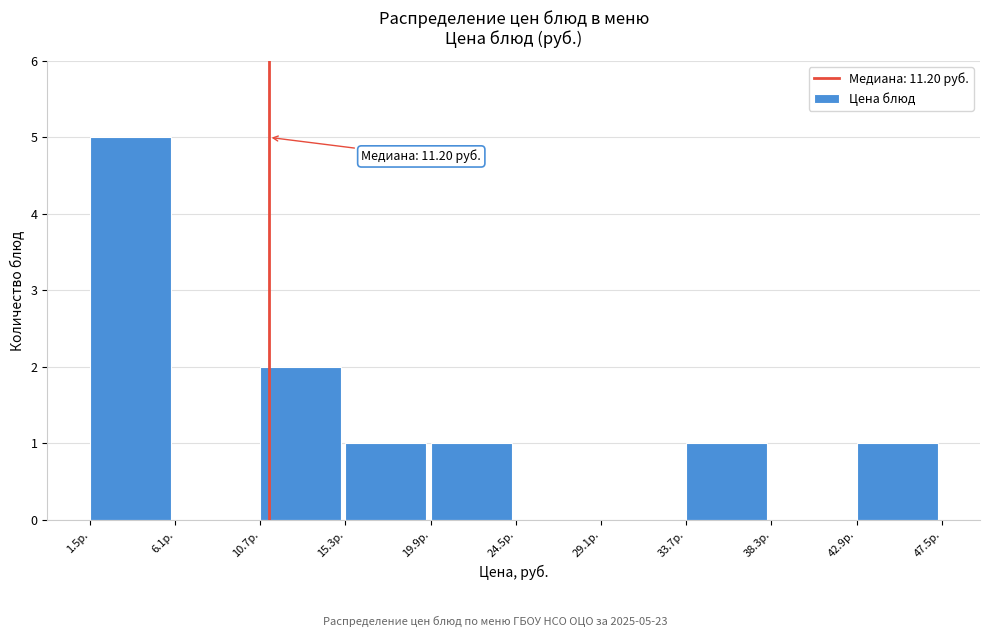

Over which range of the x-axis is the bar tallest?

1.5 to 6.0